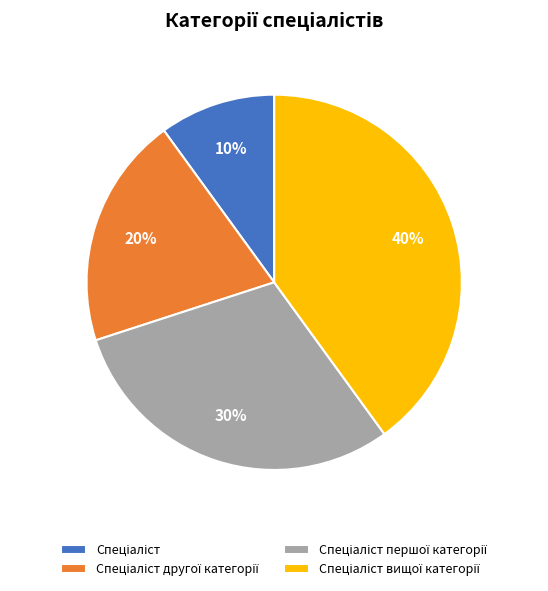

To the nearest percent, what is the difference between the largest and smallest slice percentages?

30%